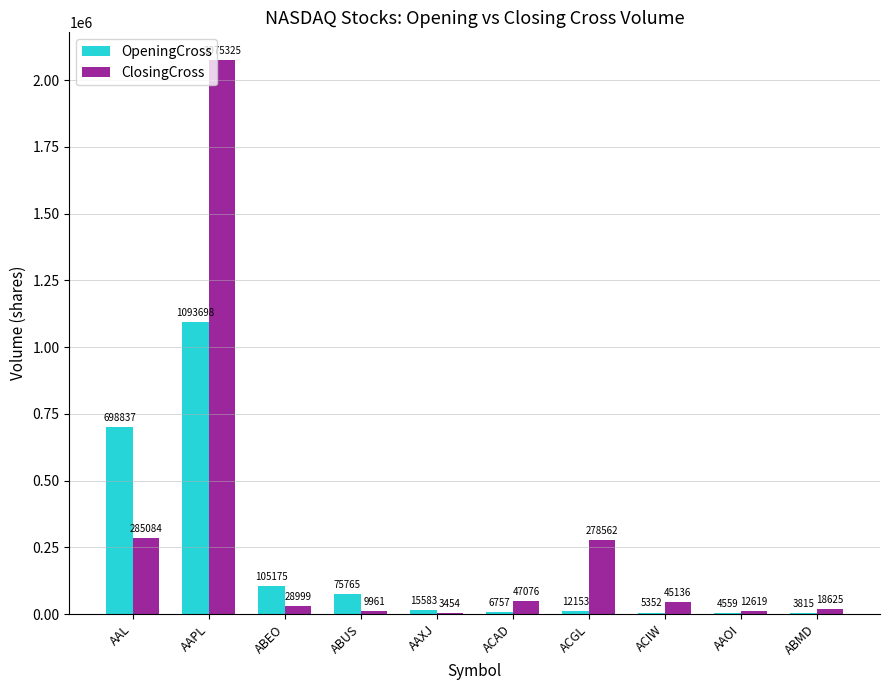

What are all the series names shown in the legend?

OpeningCross, ClosingCross